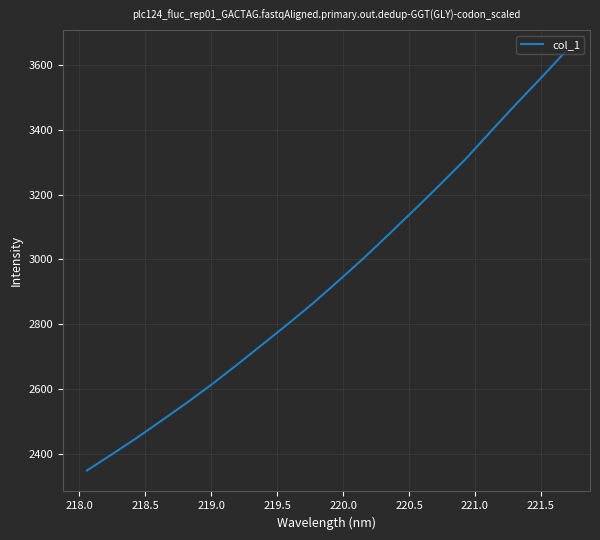

What is the maximum value shown in the chart?

3643.2